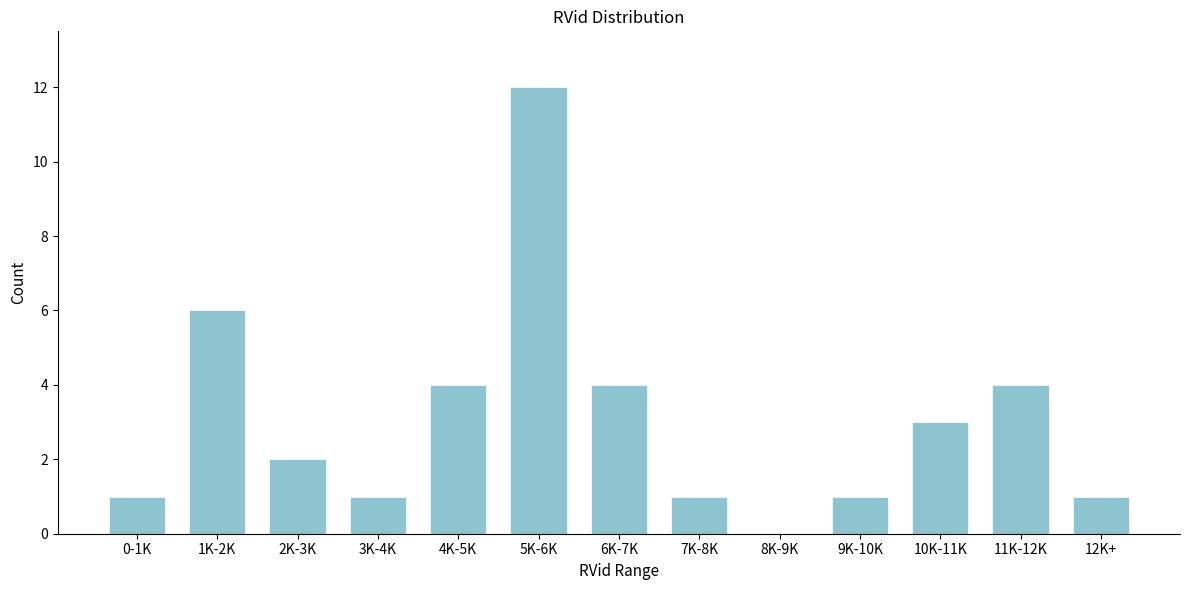

Reading left to right, transcribe all the data shown in this chart.

0-1K=1	1K-2K=6	2K-3K=2	3K-4K=1	4K-5K=4	5K-6K=12	6K-7K=4	7K-8K=1	8K-9K=0	9K-10K=1	10K-11K=3	11K-12K=4	12K+=1